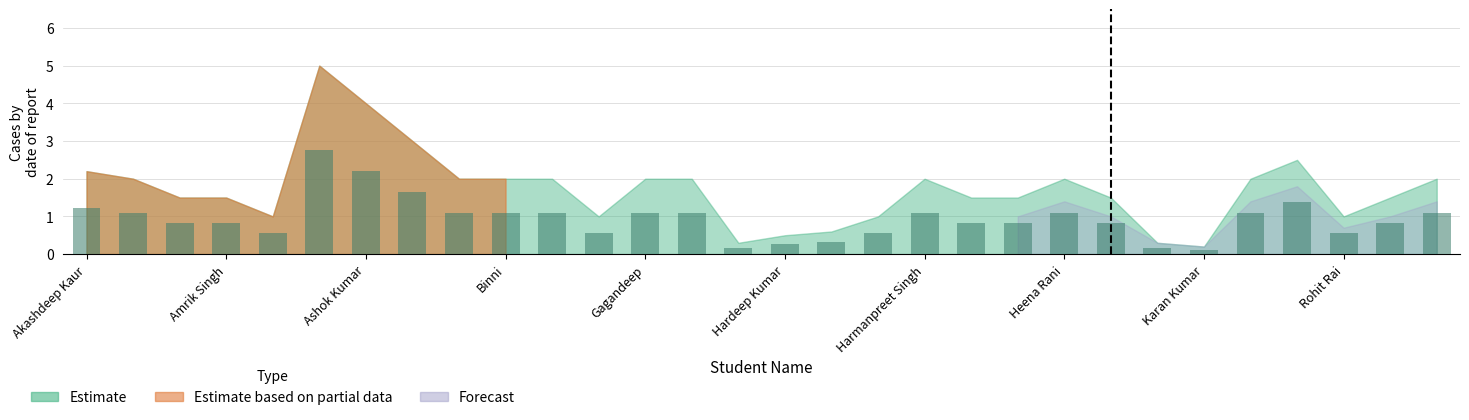

What is the value of the 4th bar from the left?

0.8